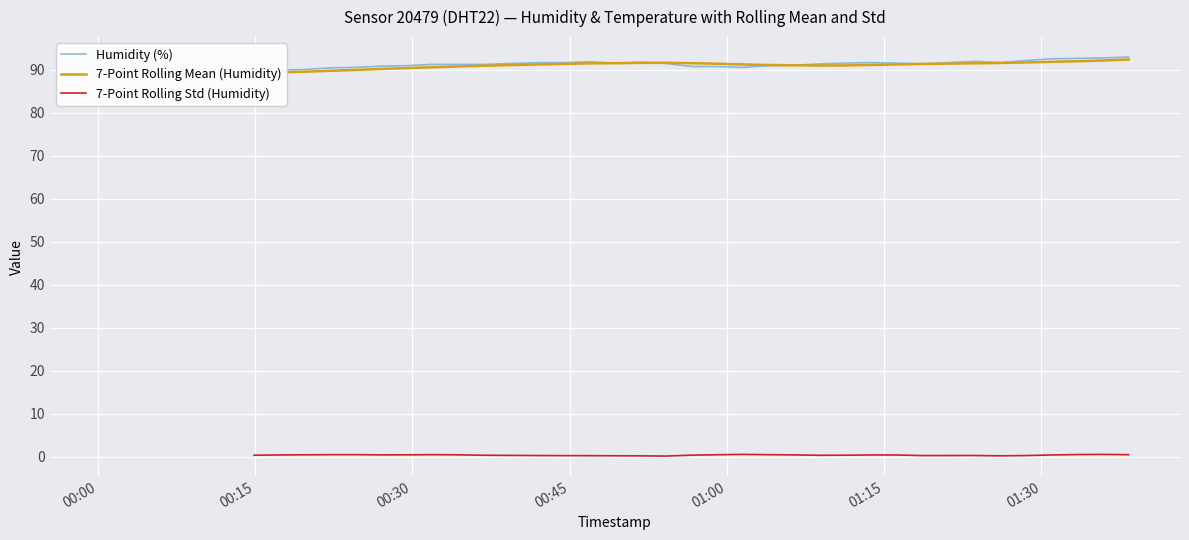

What is the difference between the second highest and minimum values in the 7-Point Rolling Std (Humidity) series?

0.1